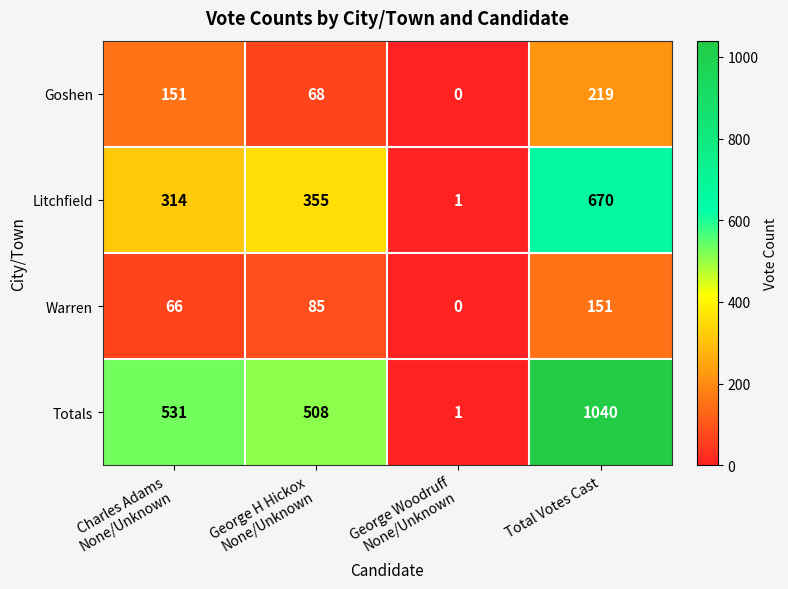

Count the Goshen values in the range 68 to 219.

3